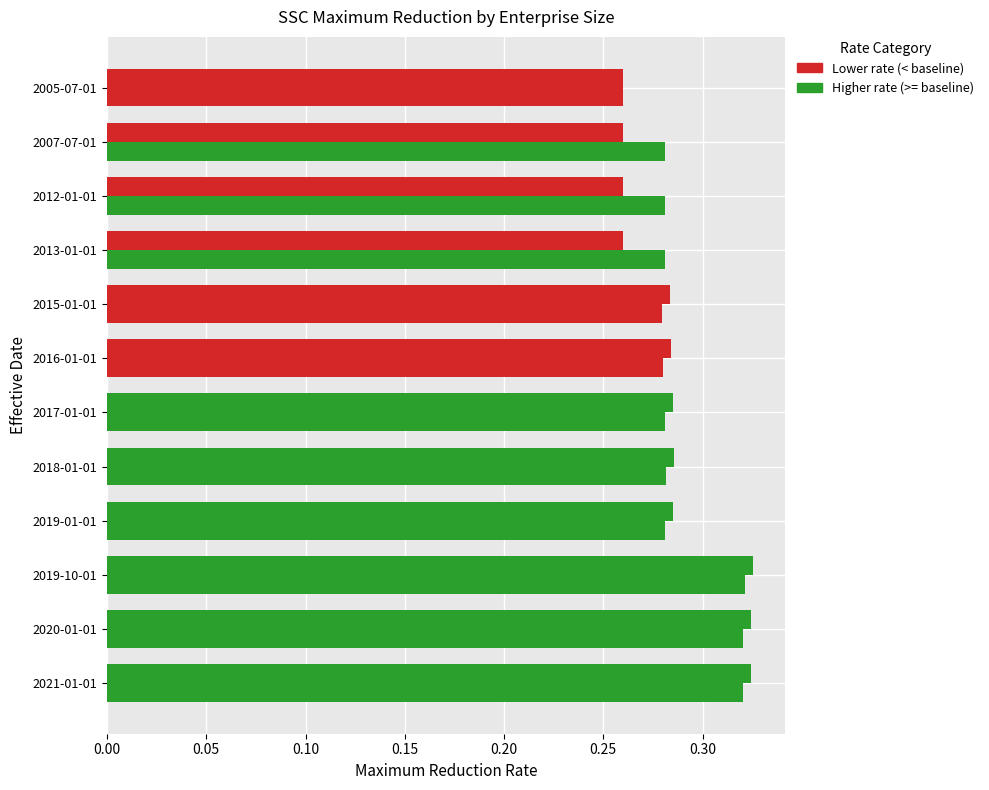

How many categories are shown in the chart?

12